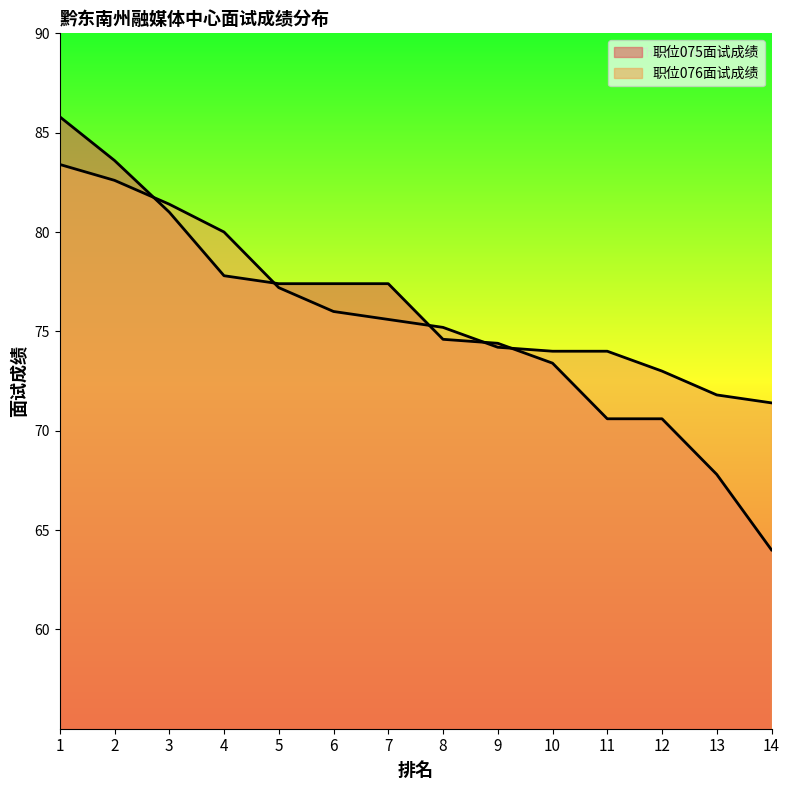

Is the value of 职位076面试成绩 at 14 greater than the value of 职位075面试成绩 at 11?

Yes